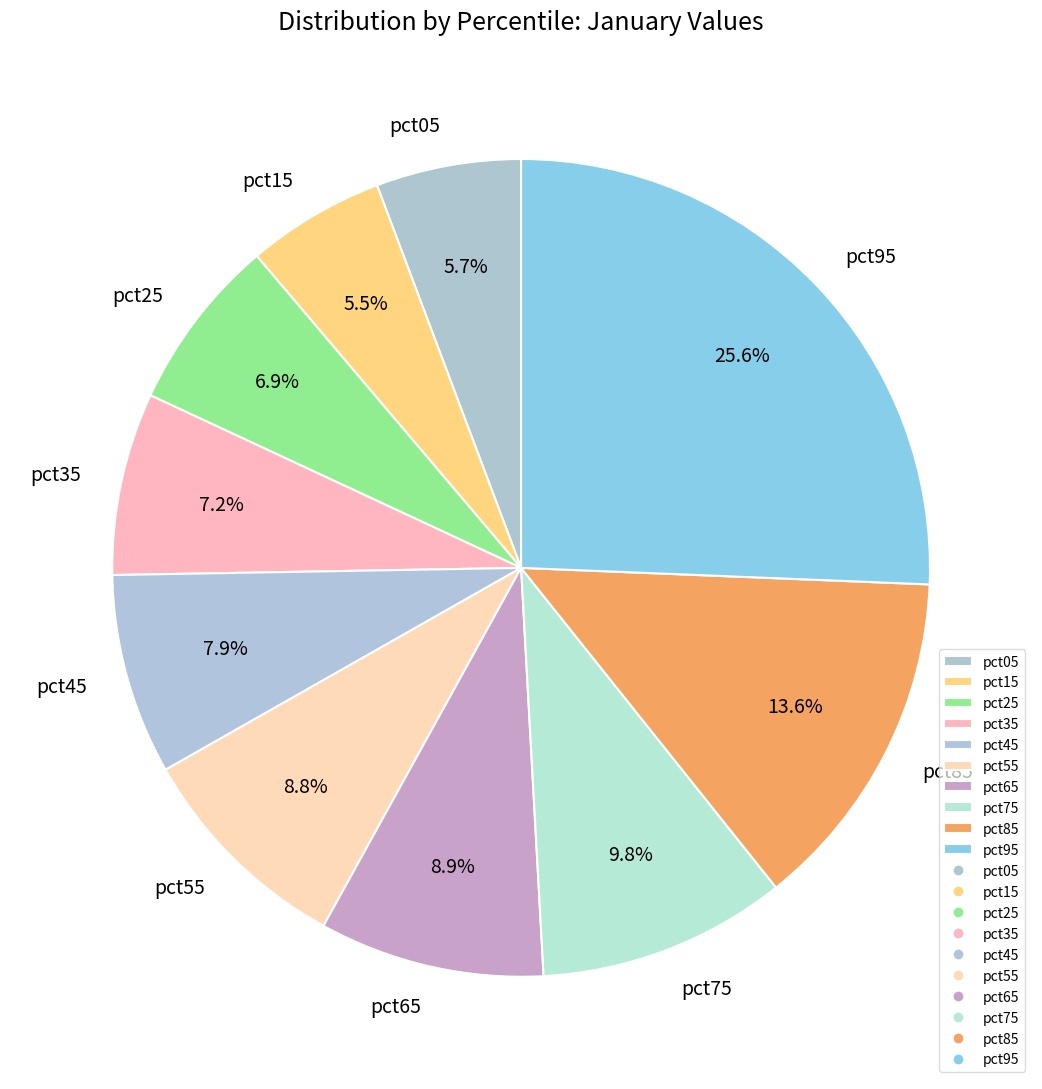

Is pct45 the majority of the pie?

No